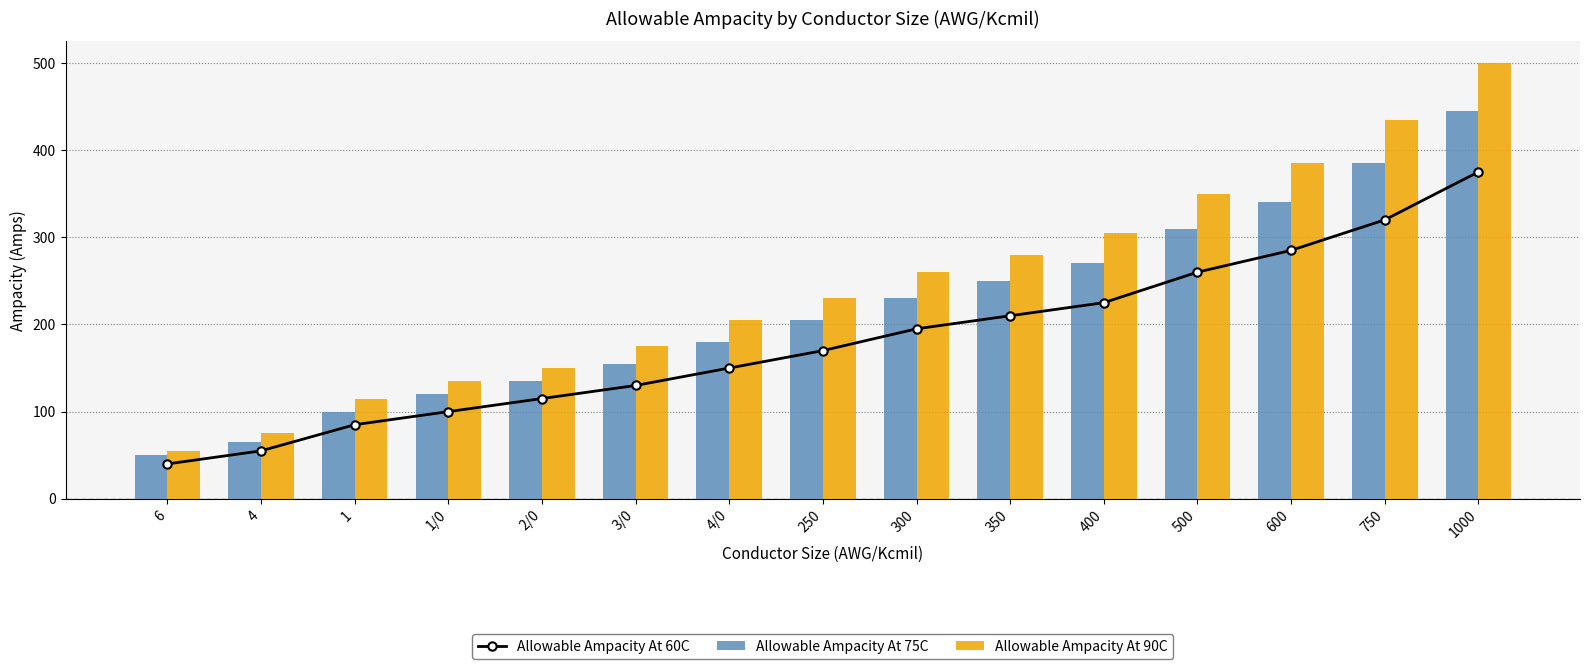

True or false: Allowable Ampacity At 90C has a value of 280 at 350.

True